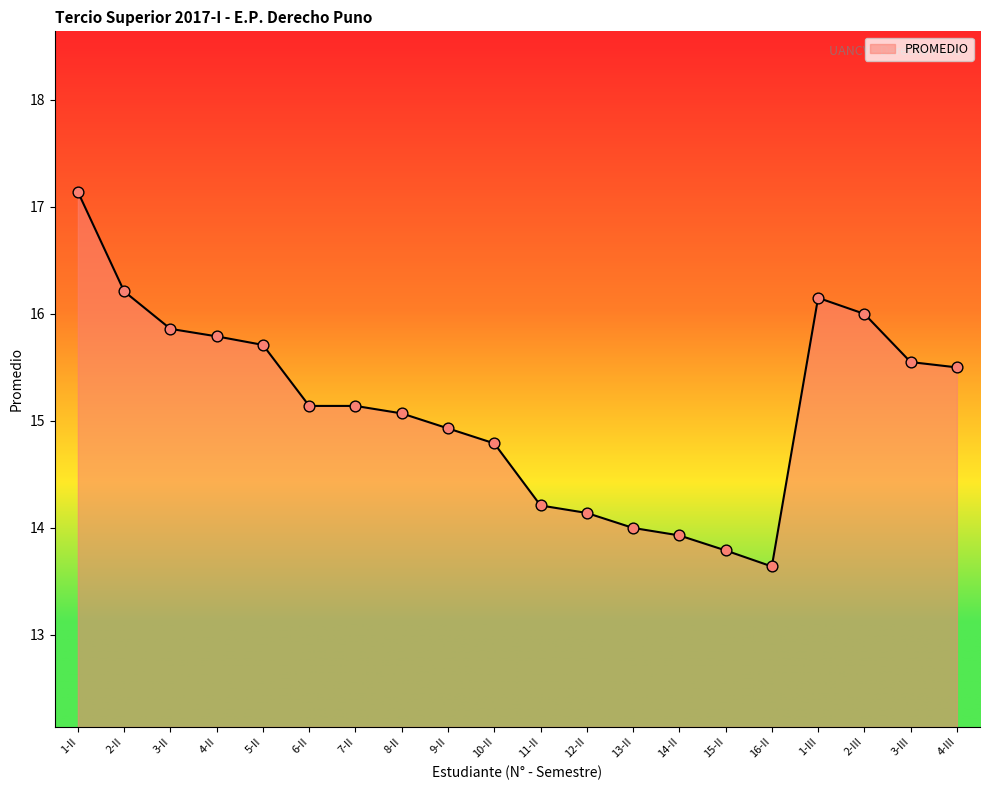

What is the change in value from 10-II to 2-III?

+1.2